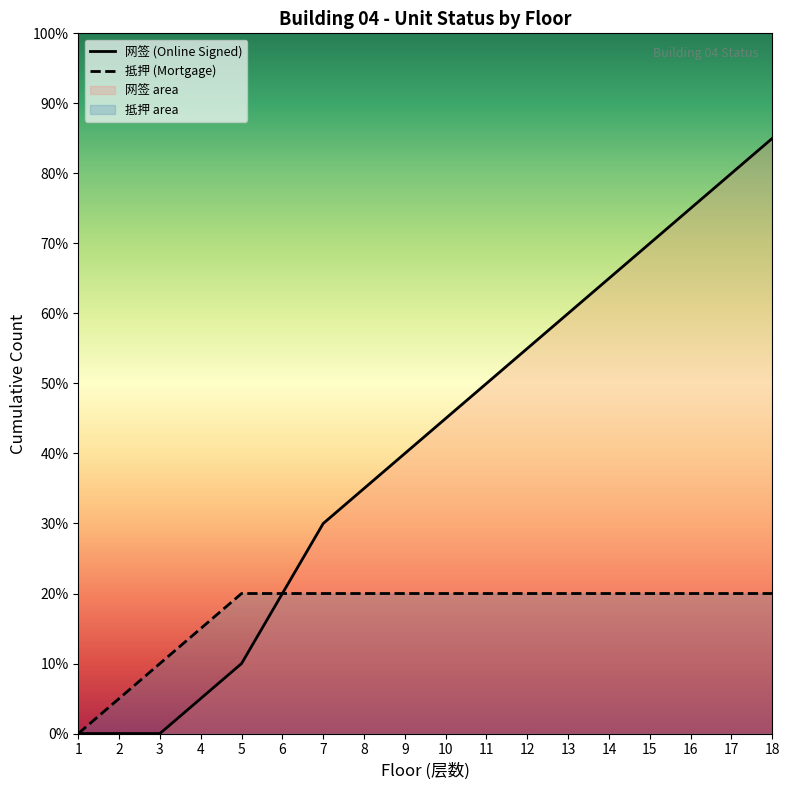

At which label does 抵押 reach its peak?

5